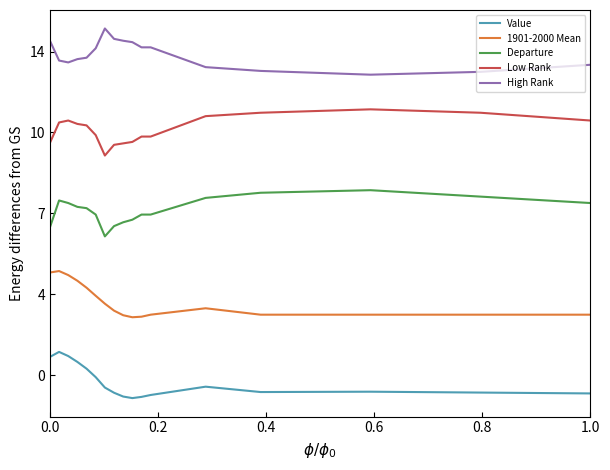

What are all the series names shown in the legend?

Value, 1901-2000 Mean, Departure, Low Rank, High Rank